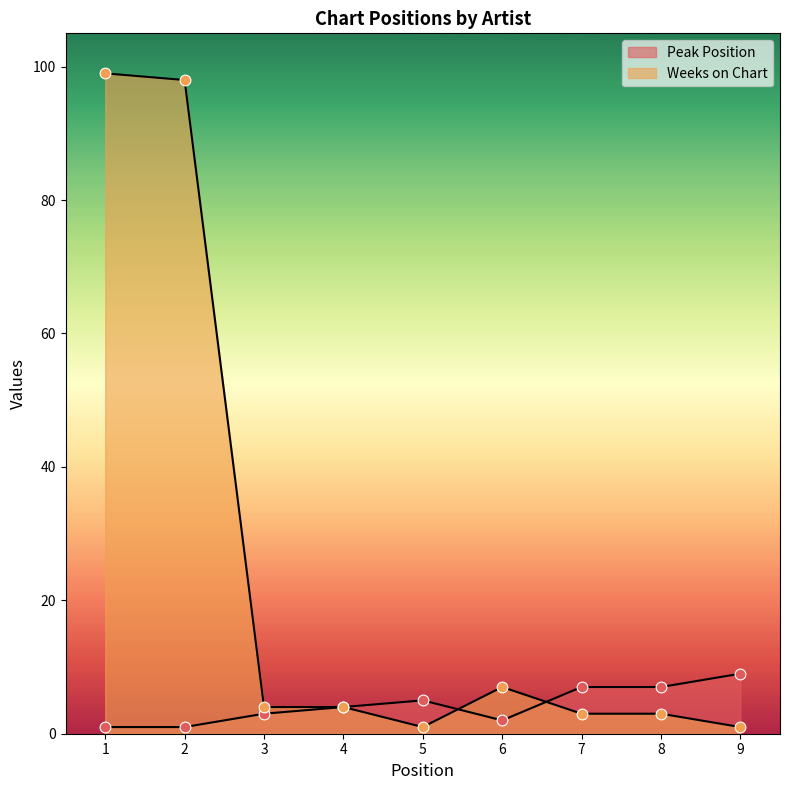

Which series contains the lowest Y value?

Peak Position